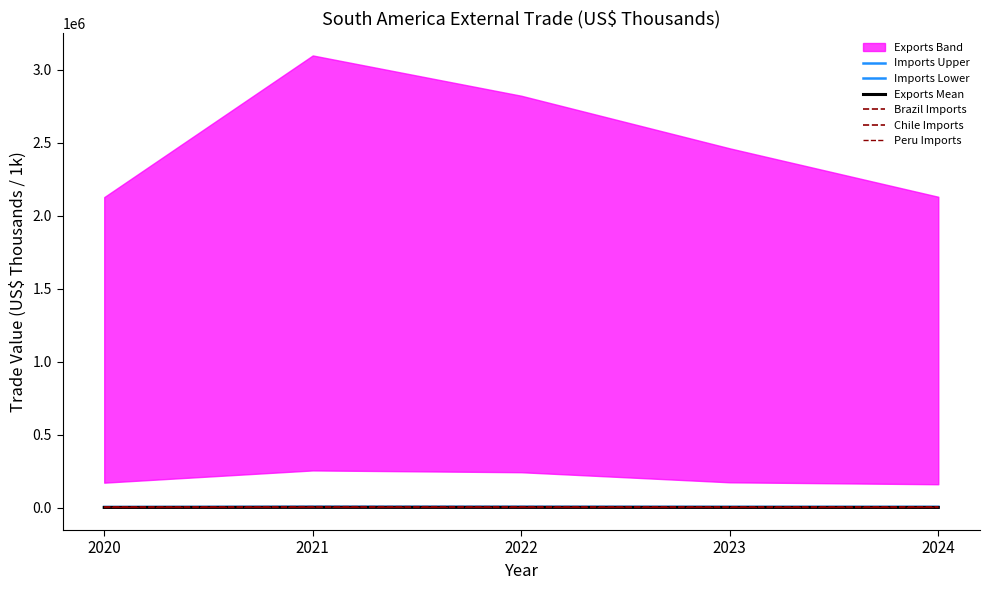

At how many categories does at least one series exceed 5675?

2